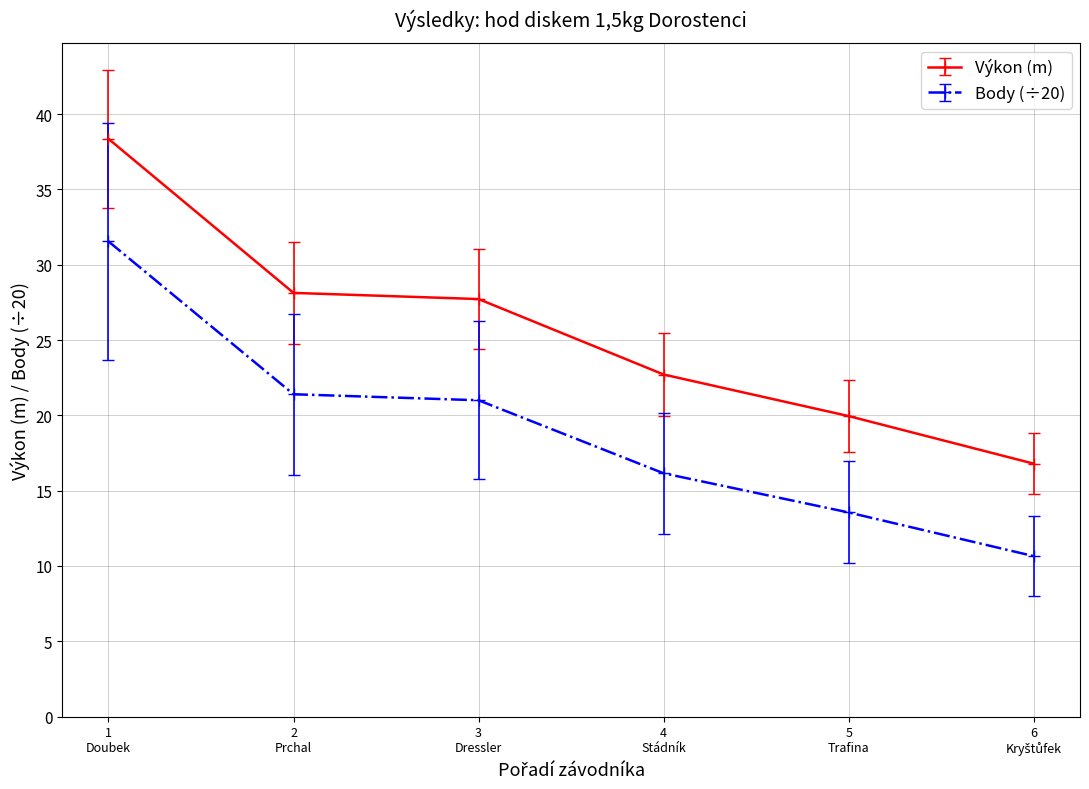

What is the label of the 3rd point from the left?

3
Dressler